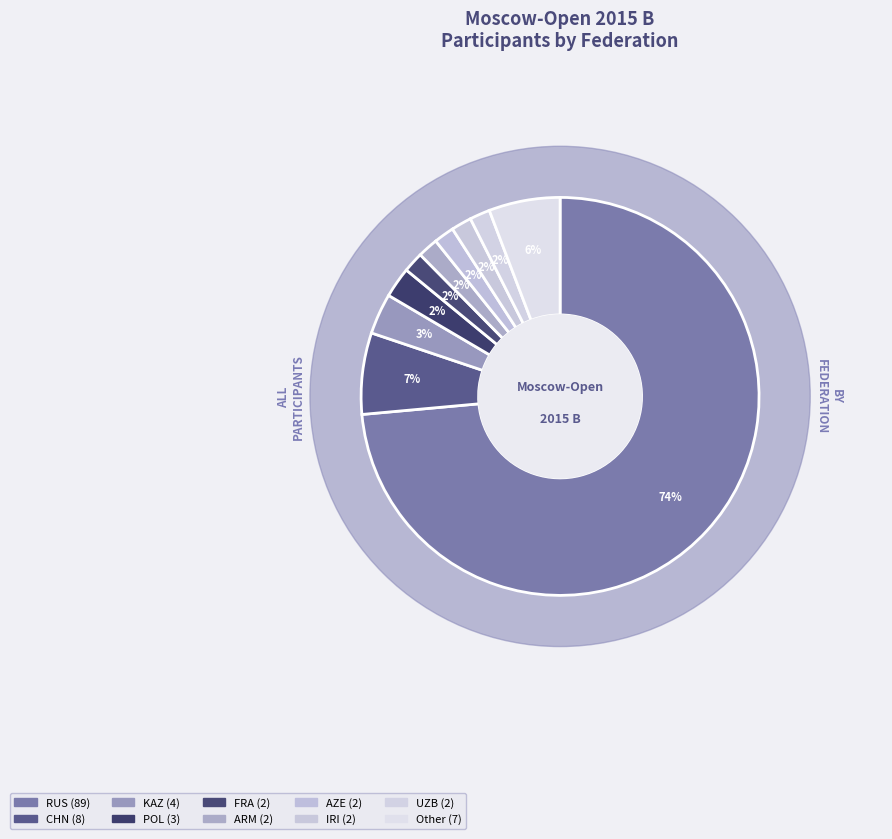

How many slices are in this pie chart?

10